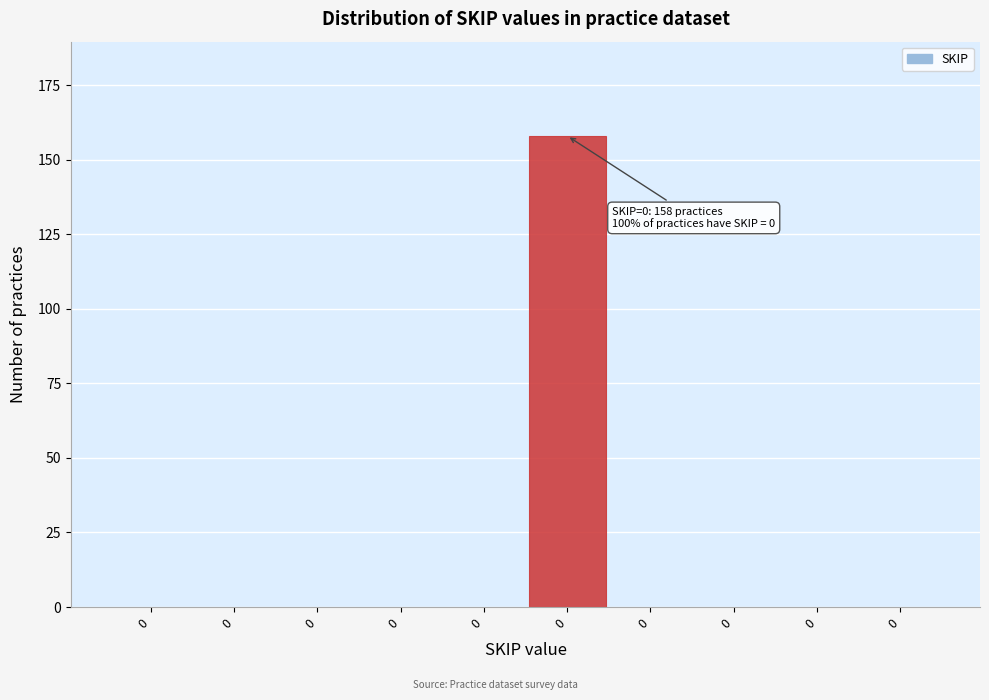

Count the number of data series in this chart.

1